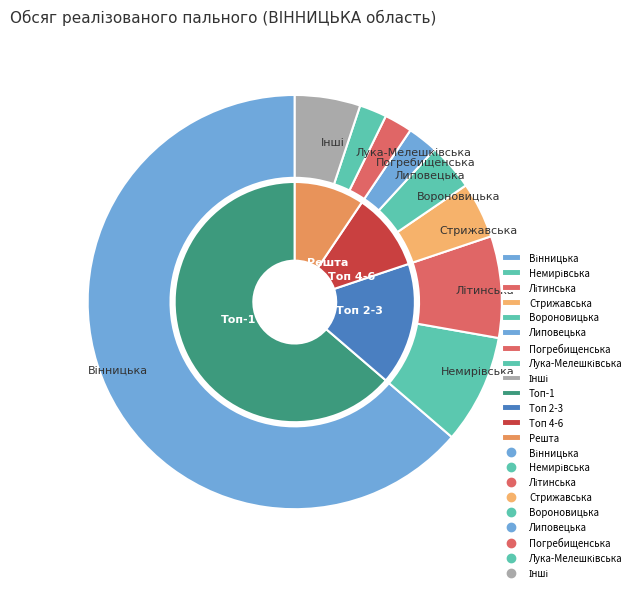

To the nearest percent, what portion does Літинська represent?

8%